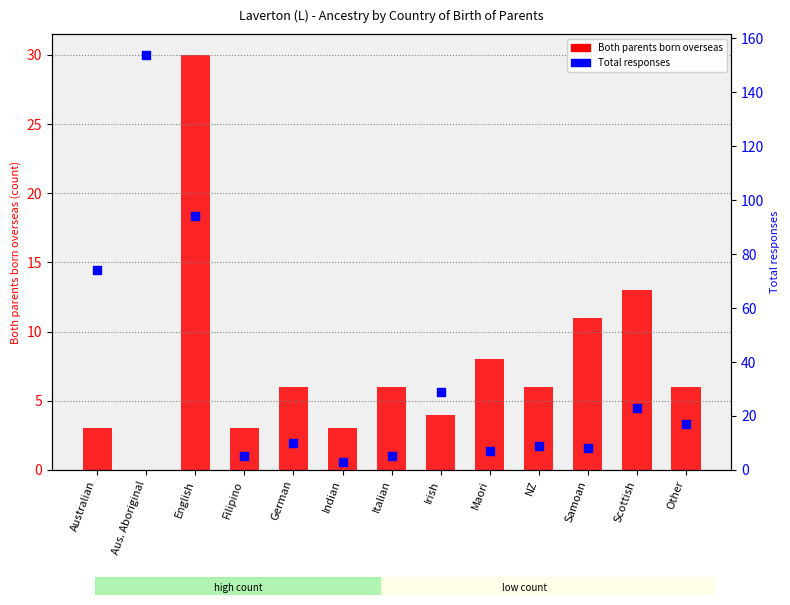

Which series reaches the maximum Y coordinate?

Total responses